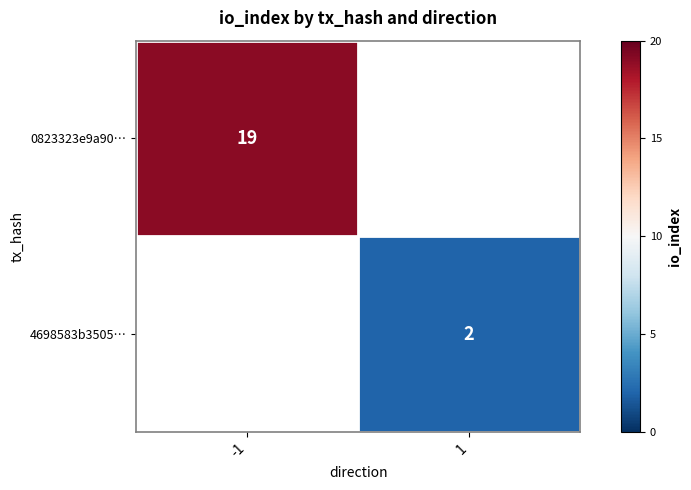

The value of 4698583b3505… at 1 is 2. True or false?

True